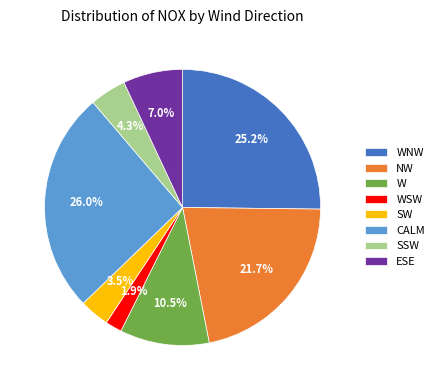

To the nearest percent, what portion does WNW represent?

25%